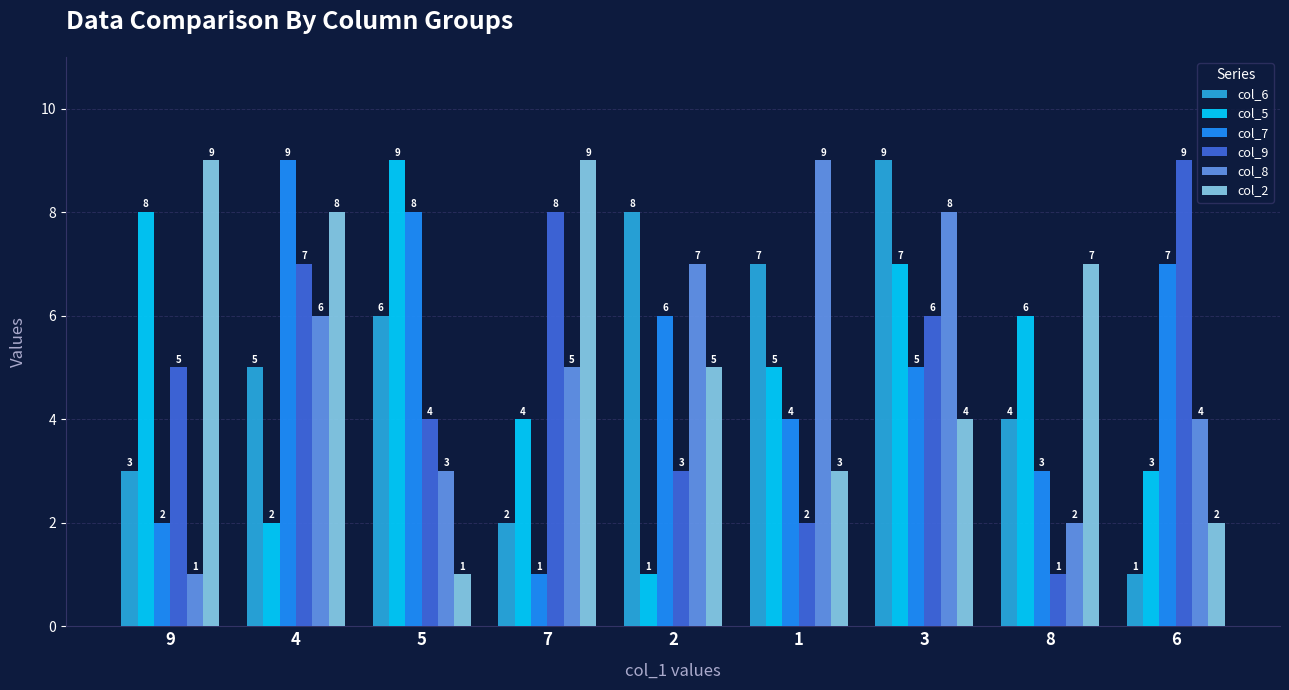

At which label does col_6 reach its peak?

3